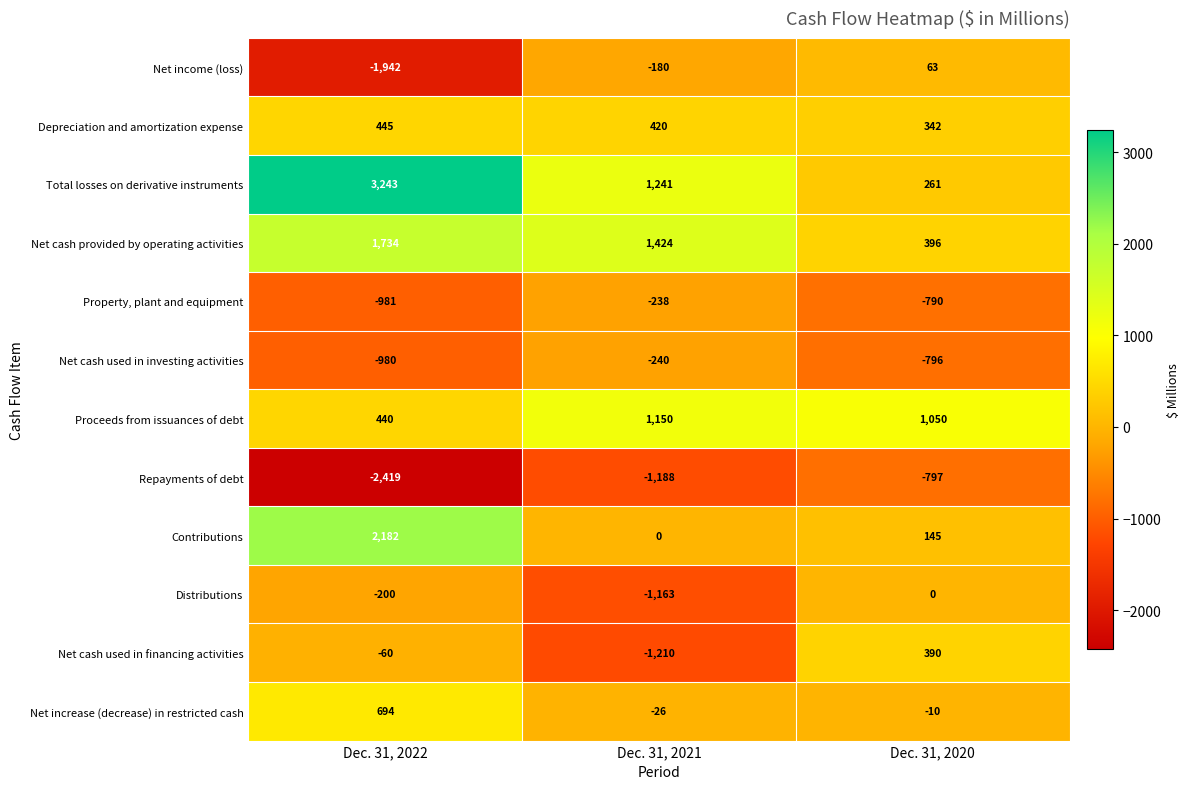

At which category does the chart reach its minimum across all series?

Dec. 31, 2022